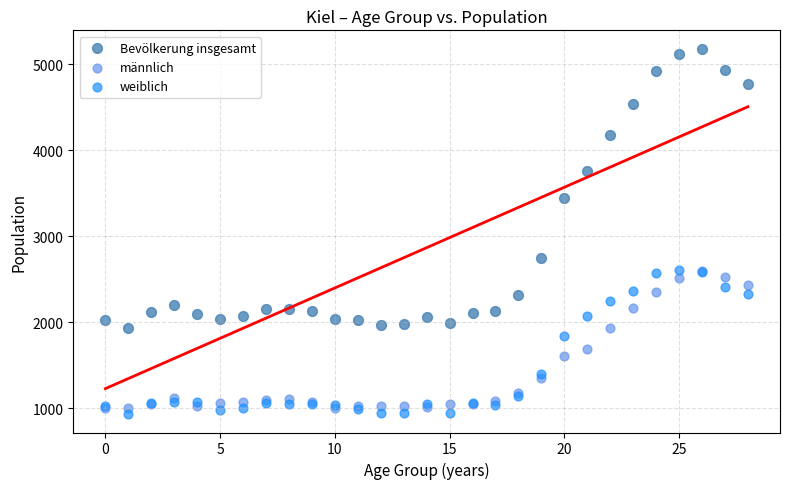

Across all series, what Y value is closest to 3058?

2751